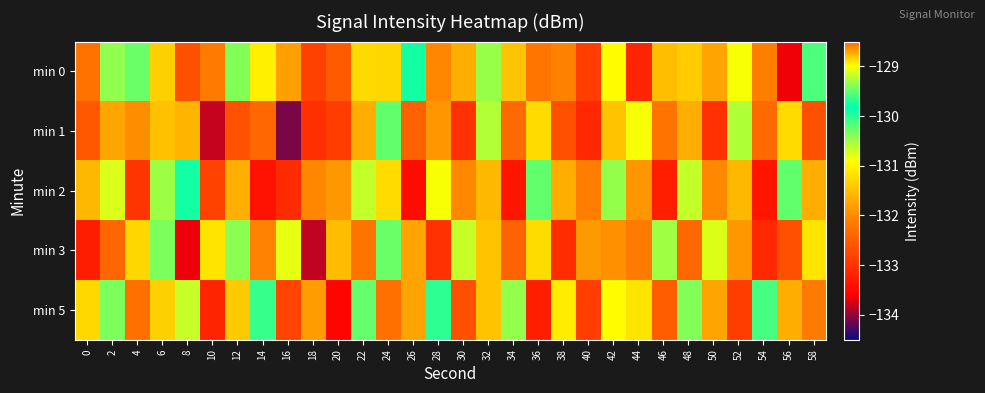

Reading left to right, list all the values displayed in this chart.

min 0: 0=-132.3	2=-129.4	4=-130.3	6=-131.3	8=-132.7	10=-132.2	12=-129.4	14=-131.1	16=-131.8	18=-132.8	20=-132.5	22=-131.2	24=-131.3	26=-129.8	28=-132.0	30=-131.7	32=-130.5	34=-131.4	36=-132.2	38=-132.1	40=-132.9	42=-130.9	44=-133.2	46=-131.5	48=-131.4	50=-131.8	52=-130.9	54=-132.1	56=-133.7	58=-130.2
min 1: 0=-132.6	2=-131.7	4=-132.0	6=-131.5	8=-128.8	10=-133.8	12=-132.6	14=-132.4	16=-134.1	18=-133.0	20=-132.9	22=-131.7	24=-130.2	26=-132.5	28=-131.9	30=-133.0	32=-130.6	34=-132.3	36=-131.2	38=-132.7	40=-133.1	42=-131.5	44=-130.9	46=-132.2	48=-131.7	50=-133.0	52=-130.6	54=-132.3	56=-131.2	58=-132.7
min 2: 0=-131.6	2=-130.7	4=-133.0	6=-130.5	8=-129.8	10=-132.8	12=-131.6	14=-133.4	16=-133.1	18=-132.0	20=-131.9	22=-130.7	24=-131.2	26=-133.5	28=-130.9	30=-132.0	32=-131.6	34=-133.3	36=-130.2	38=-131.7	40=-132.1	42=-130.5	44=-131.9	46=-133.2	48=-130.7	50=-132.0	52=-131.6	54=-133.3	56=-130.2	58=-131.7
min 3: 0=-133.3	2=-128.4	4=-131.3	6=-130.3	8=-133.7	10=-131.2	12=-130.4	14=-132.1	16=-130.8	18=-133.8	20=-131.5	22=-132.2	24=-130.3	26=-131.8	28=-133.0	30=-130.7	32=-131.5	34=-132.4	36=-131.2	38=-133.1	40=-131.9	42=-131.9	44=-132.2	46=-130.5	48=-132.4	50=-130.8	52=-131.9	54=-133.1	56=-132.7	58=-131.2
min 5: 0=-131.3	2=-130.4	4=-132.3	6=-131.3	8=-130.7	10=-133.2	12=-131.4	14=-130.1	16=-132.8	18=-131.8	20=-133.5	22=-130.2	24=-132.3	26=-131.8	28=-130.0	30=-132.7	32=-131.5	34=-130.4	36=-133.2	38=-131.1	40=-132.9	42=-130.9	44=-131.2	46=-132.5	48=-130.4	50=-131.8	52=-132.9	54=-130.1	56=-131.7	58=-132.2